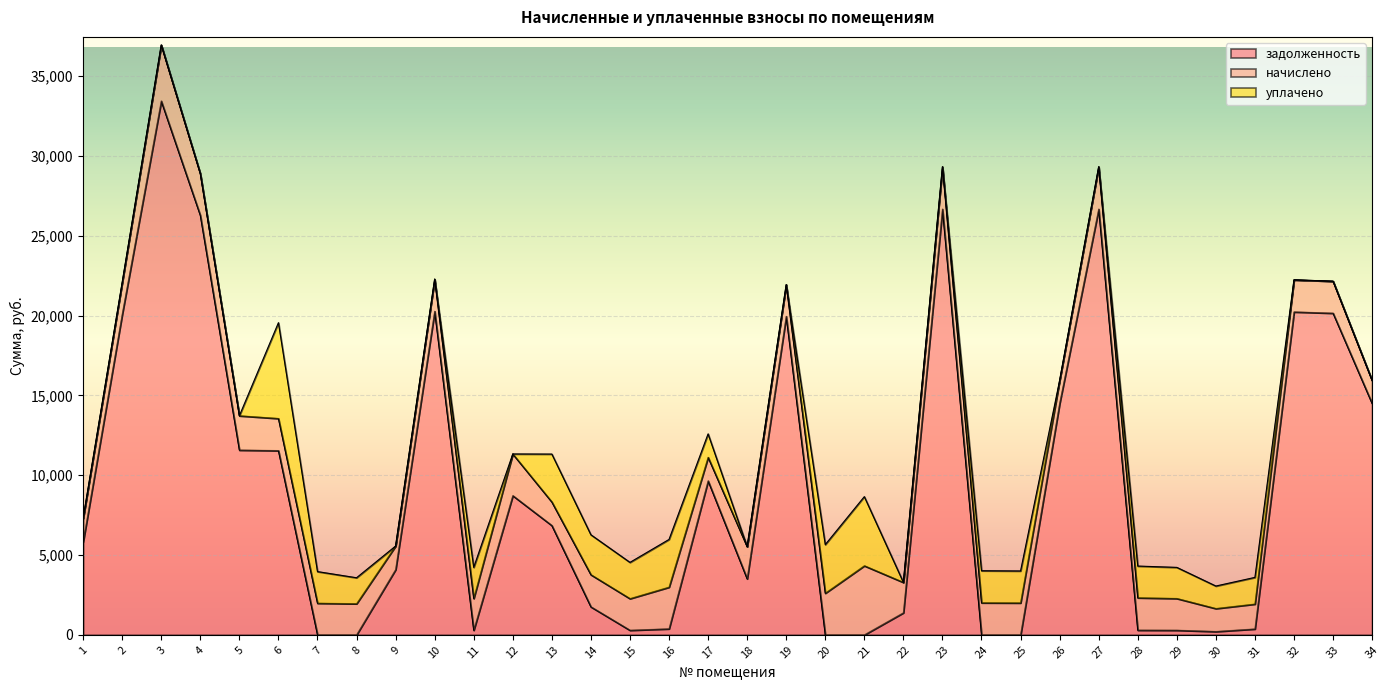

At how many categories does at least one series exceed 11759?

11